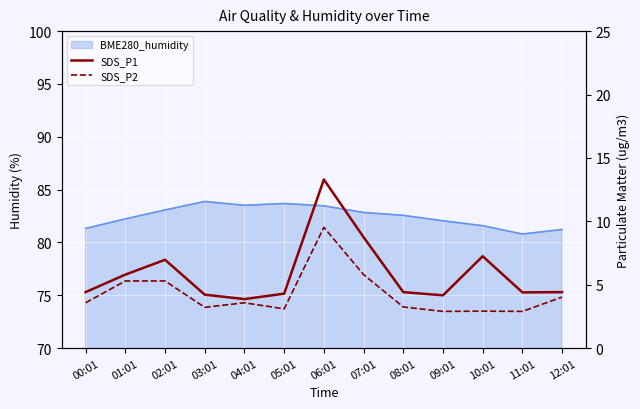

At which category is the sum across all series the highest?

06:01